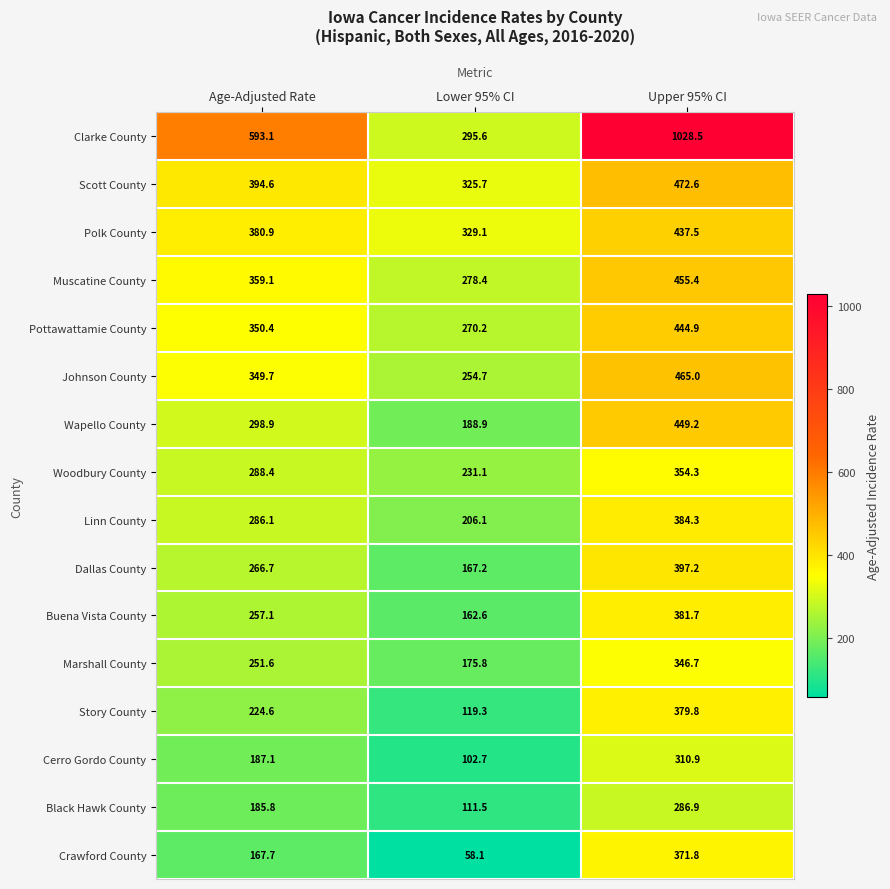

Is the value of Muscatine County at Lower 95% CI greater than the value of Johnson County at Upper 95% CI?

No